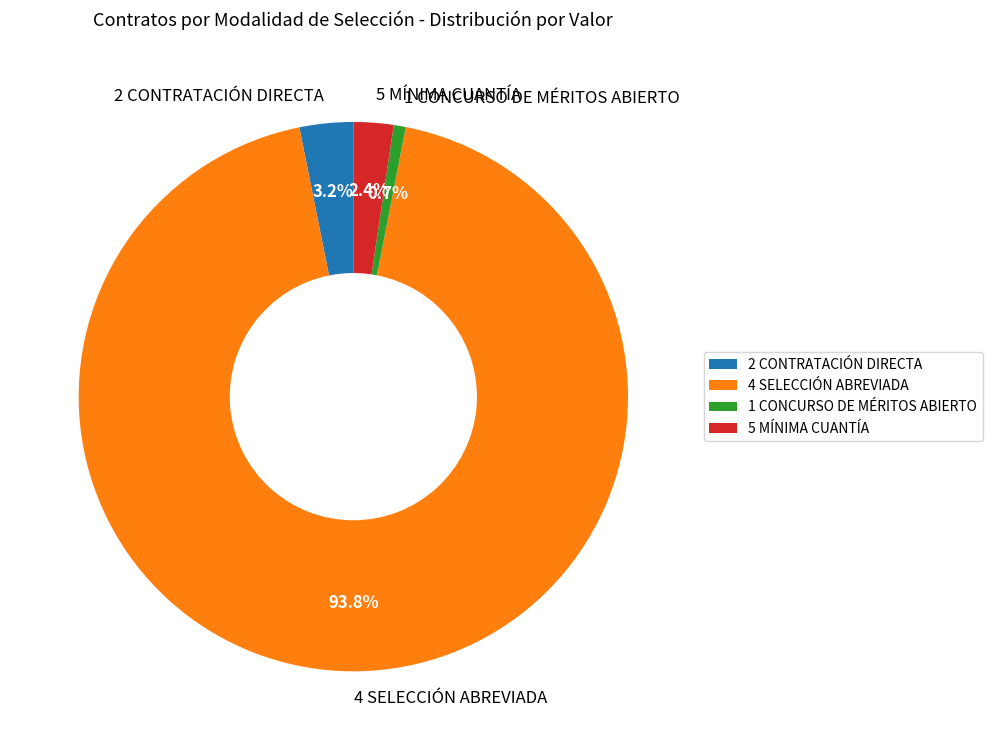

What is the largest slice in the pie chart?

4 SELECCIÓN ABREVIADA